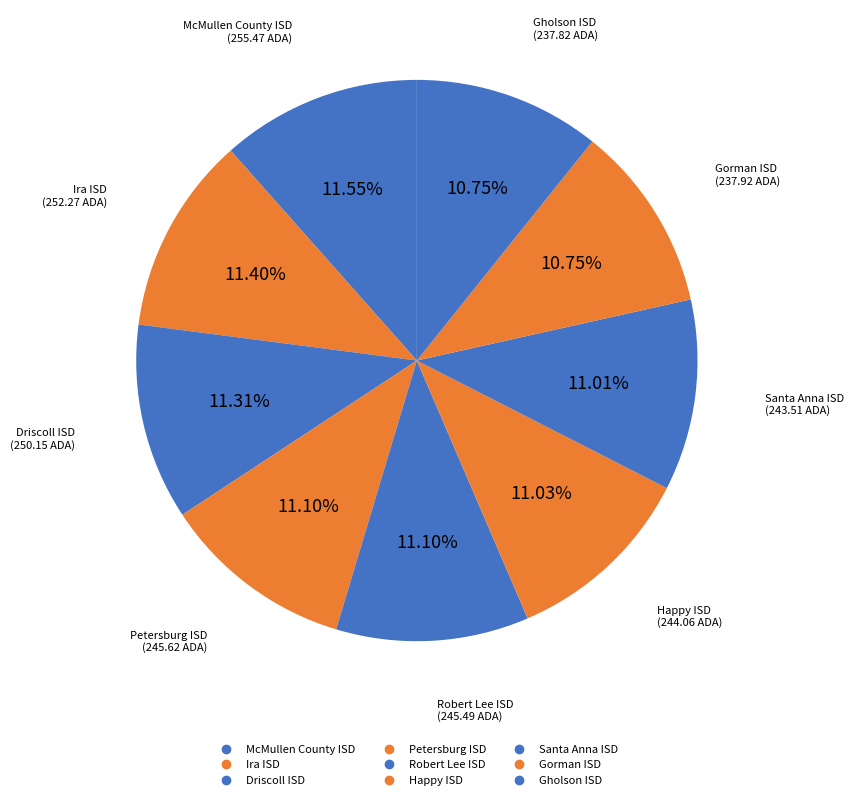

What percentage is the Happy ISD slice, to the nearest percent?

11%